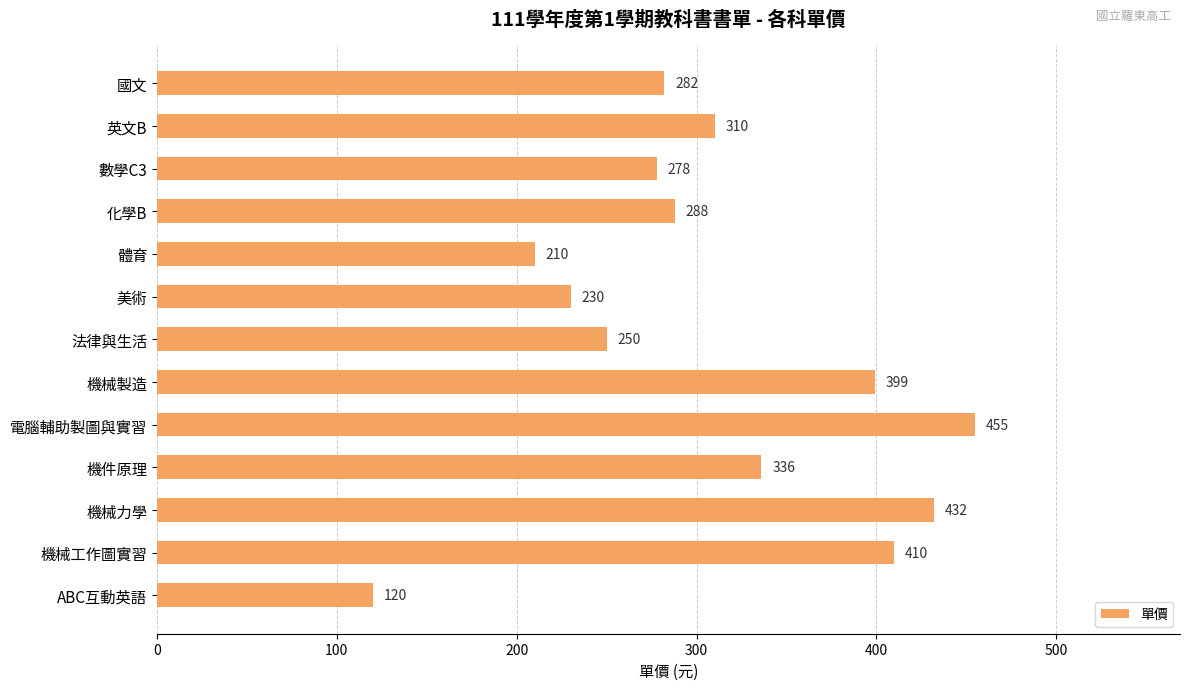

What is the difference between the second highest and minimum values?

312